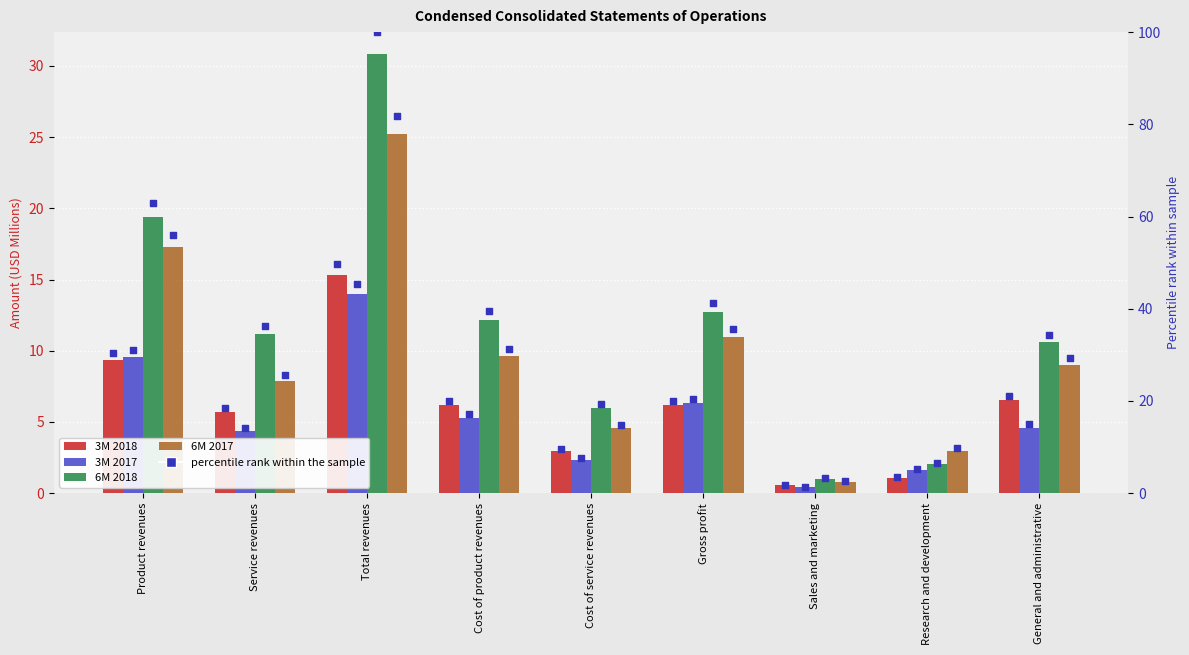

Which series has the largest total across all categories?

3M 2018 pct